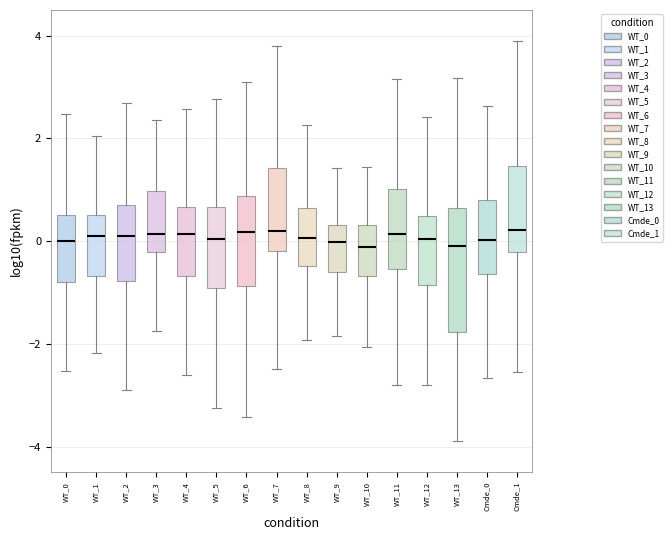

Reading left to right, read every box against the y-axis: the position of its median line, the range the box covers, and the ends of its whiskers. The values are not printed on the chart, so give them approximately, as read against the axis.

WT_0: median 0.0, box -0.8 to 0.6, whiskers -2.6 to 2.4
WT_1: median 0.2, box -0.6 to 0.6, whiskers -2.2 to 2.0
WT_2: median 0.2, box -0.8 to 0.6, whiskers -2.8 to 2.6
WT_3: median 0.2, box -0.2 to 1.0, whiskers -1.8 to 2.4
WT_4: median 0.2, box -0.6 to 0.6, whiskers -2.6 to 2.6
WT_5: median 0.0, box -1.0 to 0.6, whiskers -3.2 to 2.8
WT_6: median 0.2, box -0.8 to 0.8, whiskers -3.4 to 3.2
WT_7: median 0.2, box -0.2 to 1.4, whiskers -2.4 to 3.8
WT_8: median 0.0, box -0.4 to 0.6, whiskers -2.0 to 2.2
WT_9: median 0.0, box -0.6 to 0.4, whiskers -1.8 to 1.4
WT_10: median -0.2, box -0.6 to 0.4, whiskers -2.0 to 1.4
WT_11: median 0.2, box -0.6 to 1.0, whiskers -2.8 to 3.2
WT_12: median 0.0, box -0.8 to 0.4, whiskers -2.8 to 2.4
WT_13: median 0.0, box -1.8 to 0.6, whiskers -3.8 to 3.2
Cmde_0: median 0.0, box -0.6 to 0.8, whiskers -2.6 to 2.6
Cmde_1: median 0.2, box -0.2 to 1.4, whiskers -2.6 to 4.0